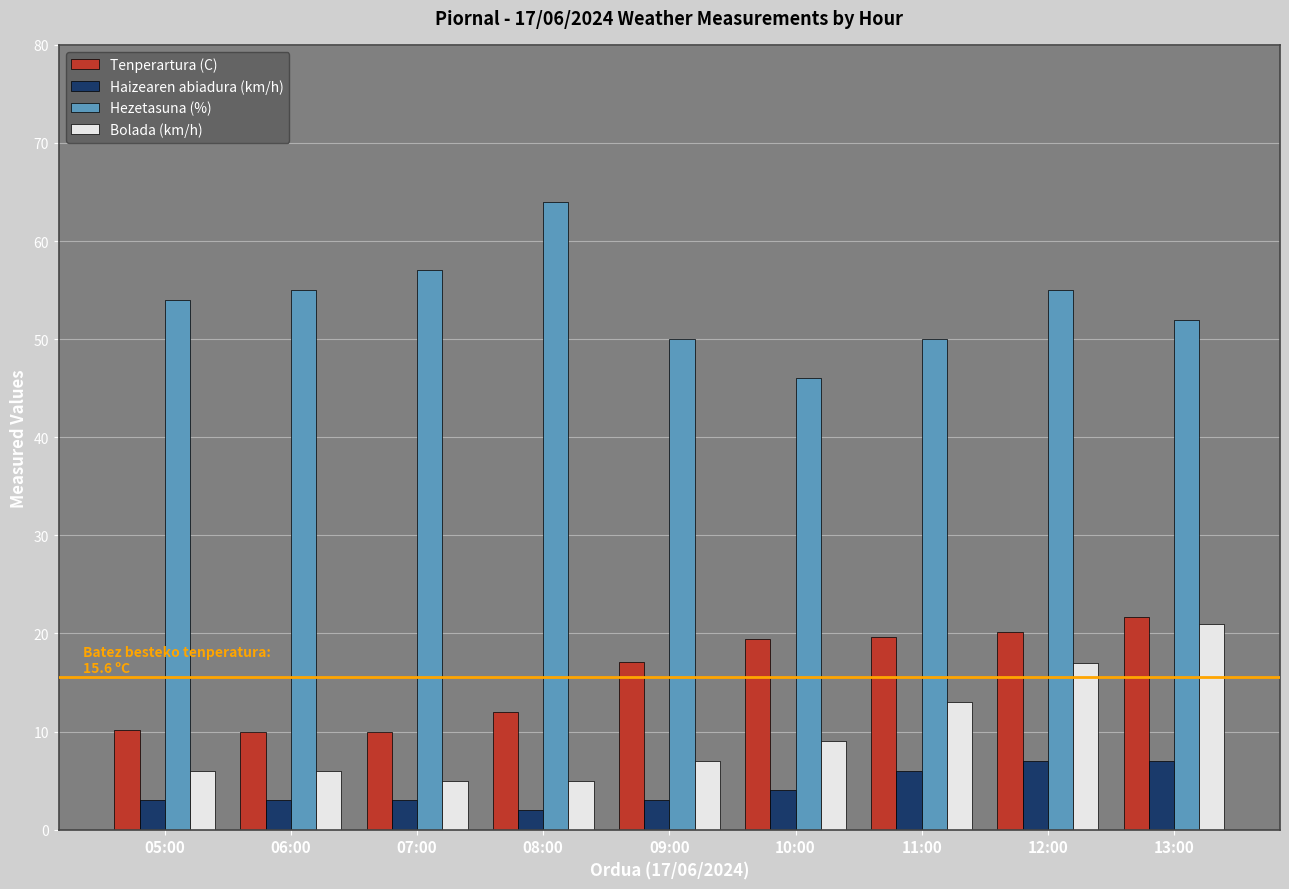

What is the difference between the highest and lowest values at 10:00?

42.0